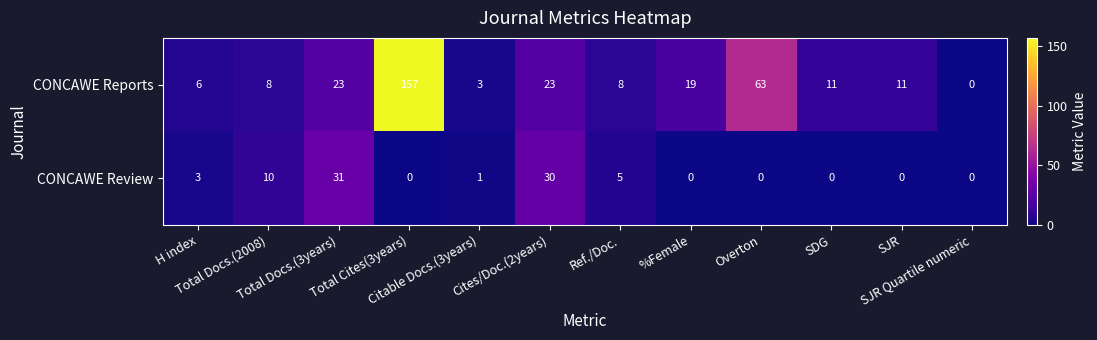

What is the sum of all CONCAWE Review values?

80